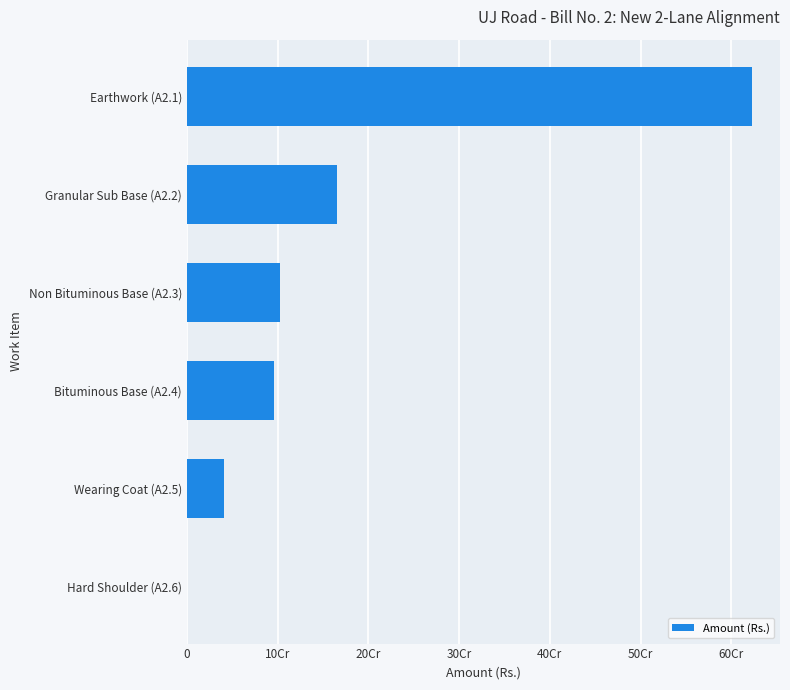

What is the difference between the maximum and minimum values?

622459011.9